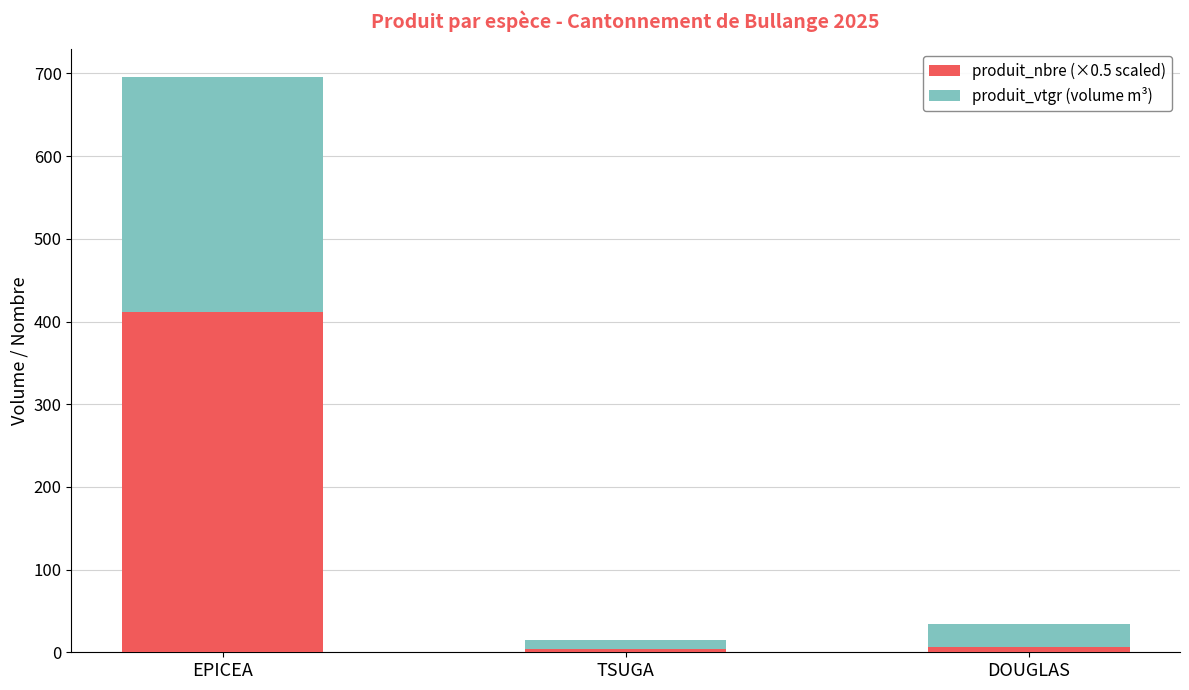

At which category is the sum across all series the highest?

EPICEA